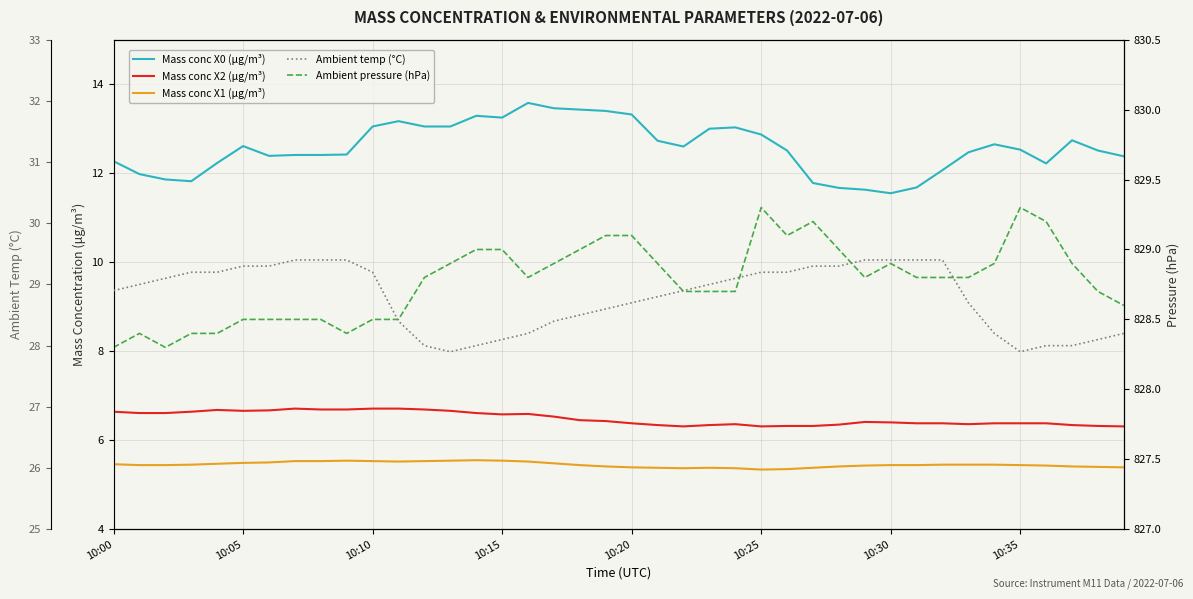

Which category has the lowest value in the Mass conc X2 (μg/m³) series?

22